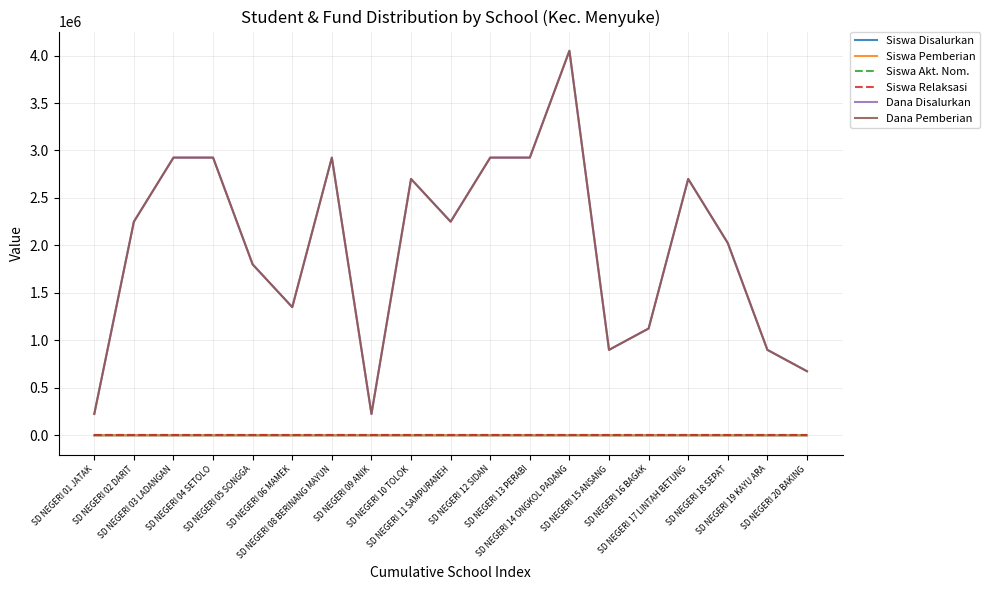

Does the chart have visible grid lines?

Yes